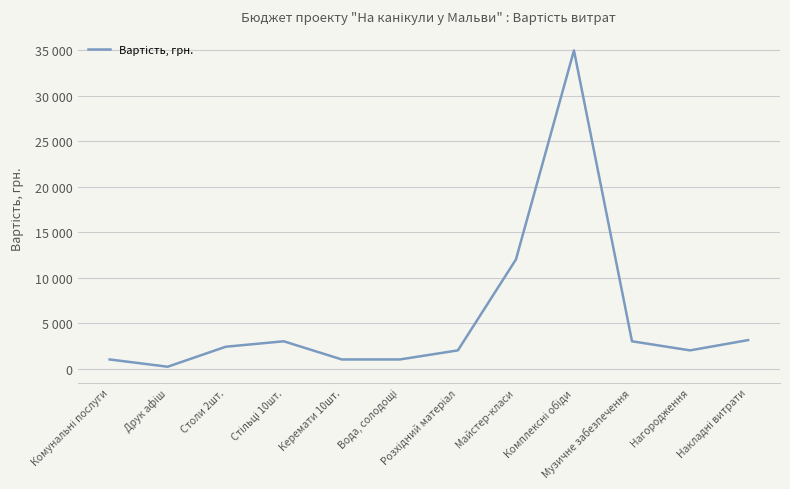

The chart shows a value of 2400 at Столи 2шт.. True or false?

True